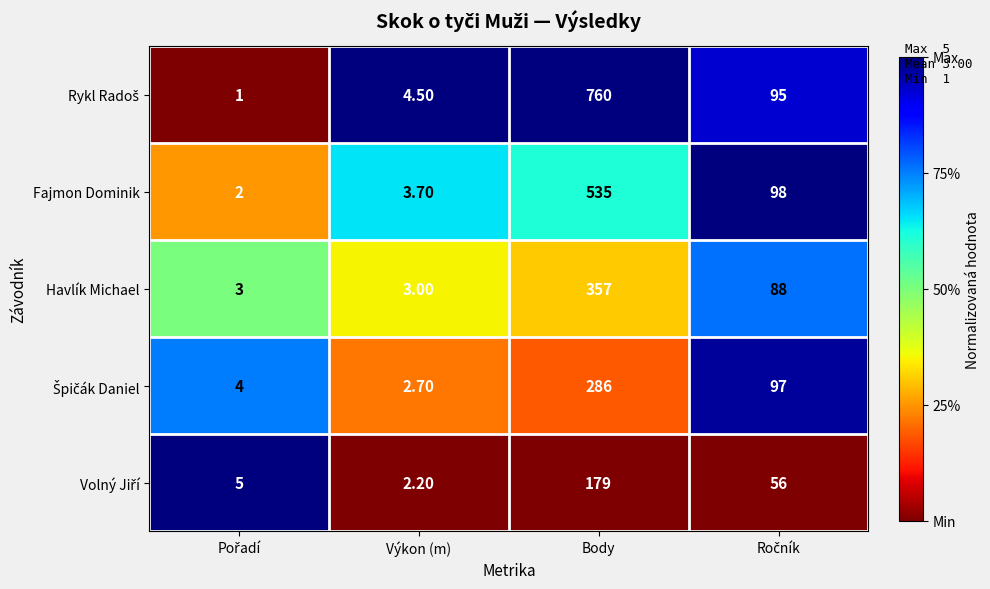

What is the average value of the Fajmon Dominik series?

159.7